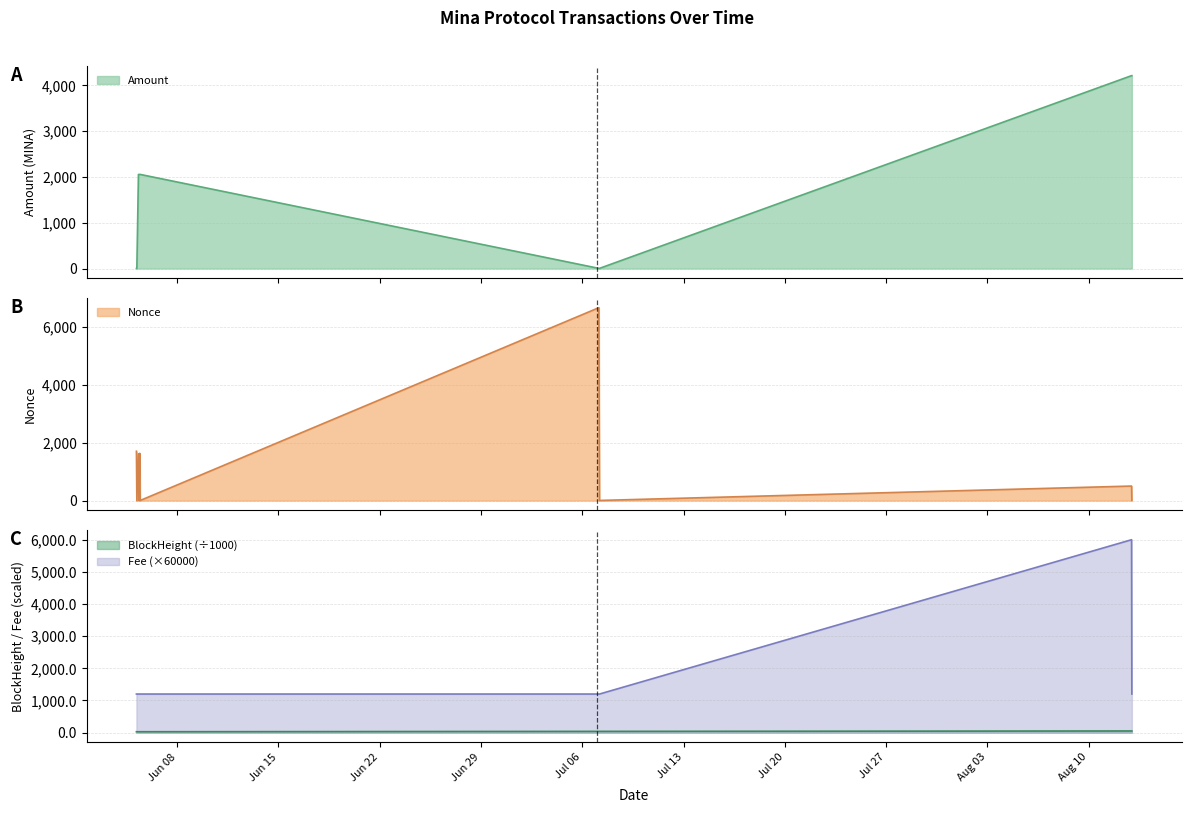

What is the sum of the BlockHeight values at 2021-06-05 09:57 and 2021-06-05 09:57?

54.9